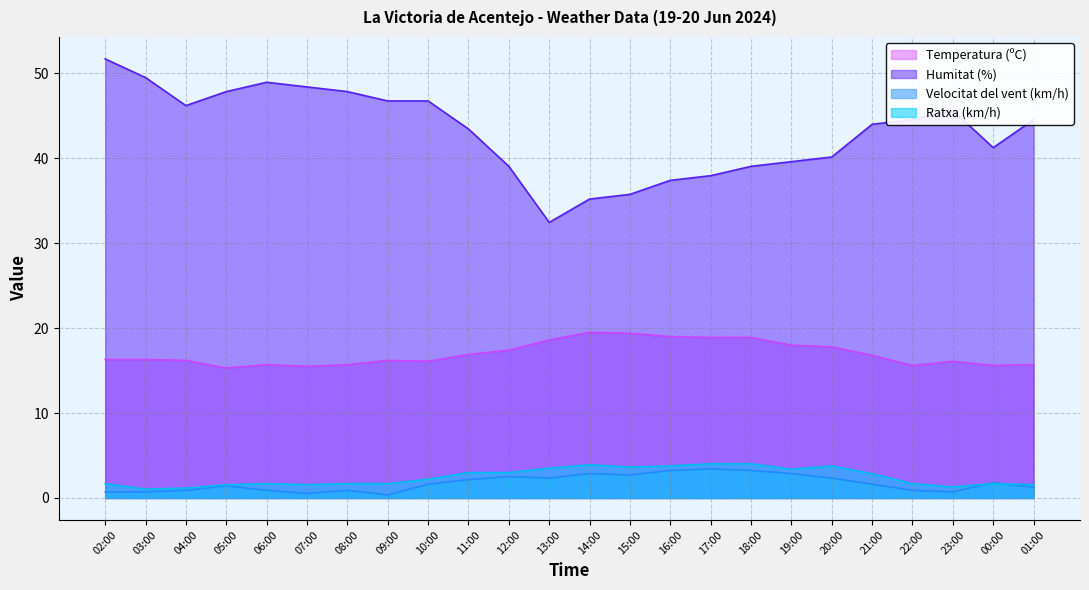

What is the label of the 23rd point from the left?

00:00